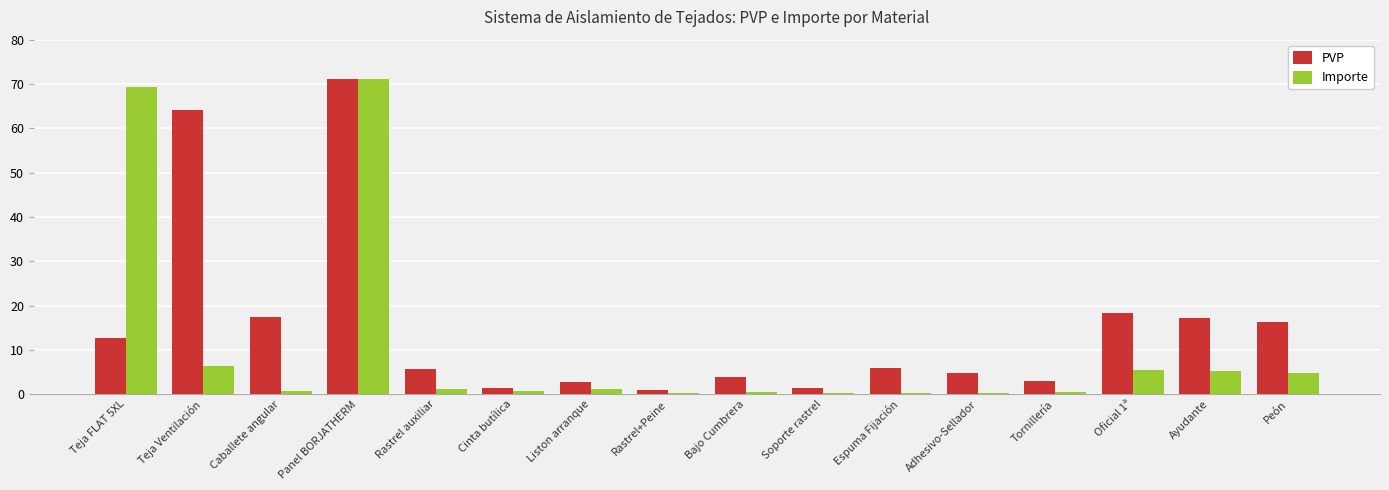

Which label corresponds to the largest value in the chart?

Panel BORJATHERM